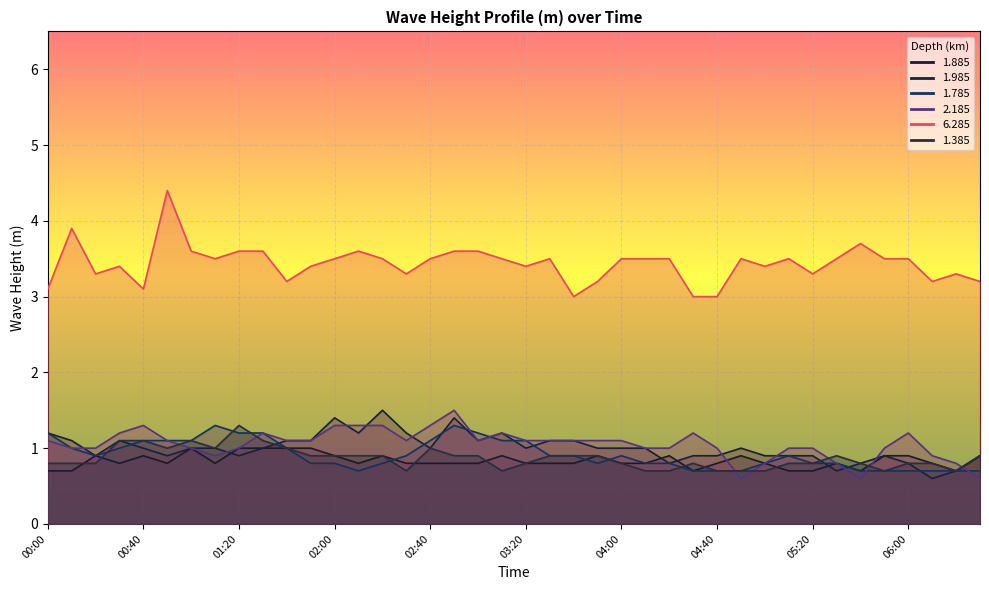

At how many categories does at least one series exceed 0?

40